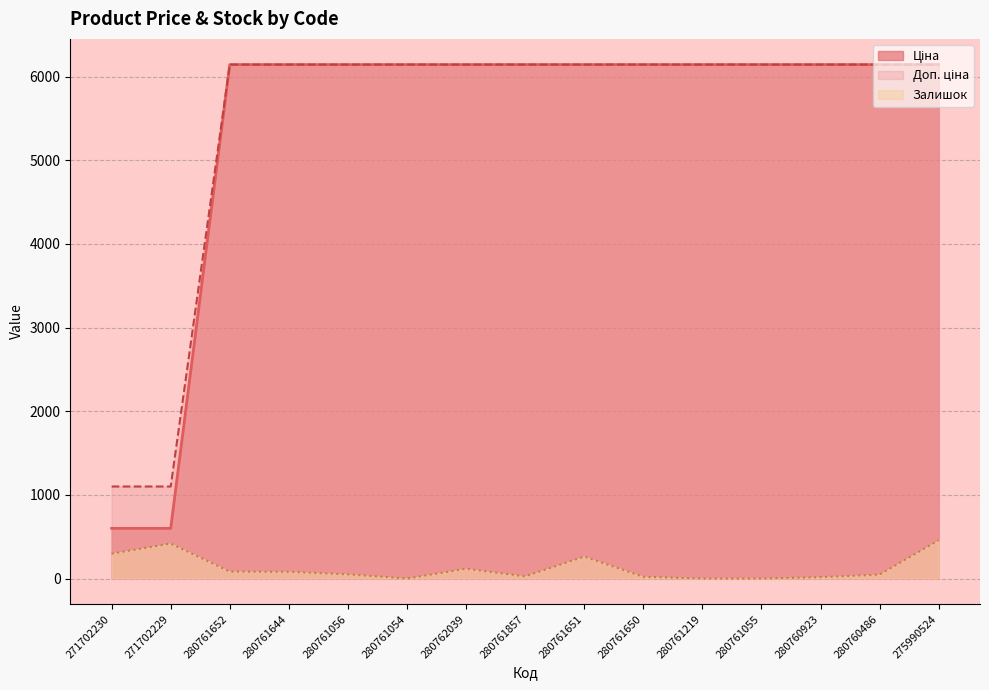

Which has a higher value, 280760923 or 280761857?

280760923